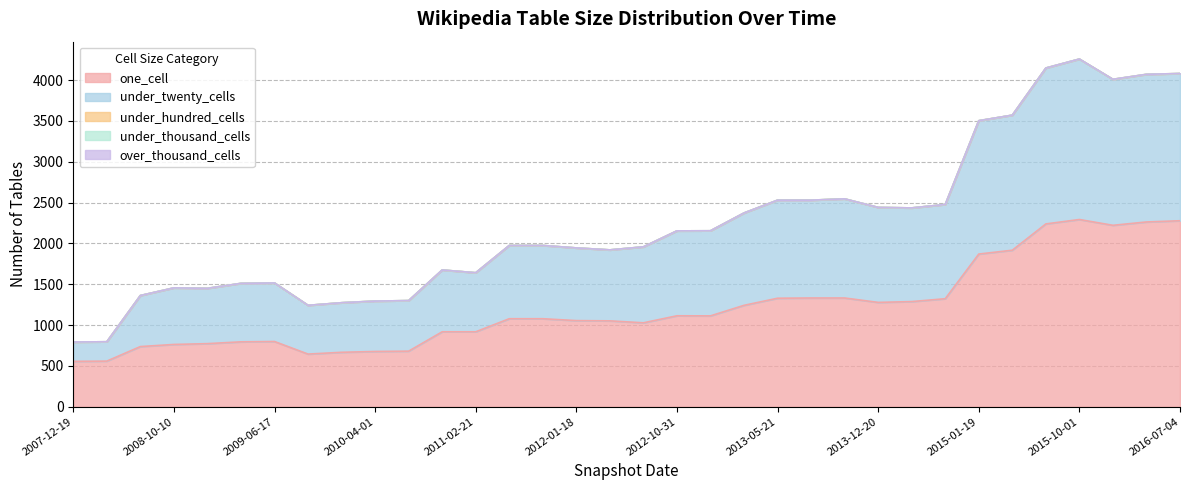

True or false: under_twenty_cells and under_hundred_cells cross at least once.

False